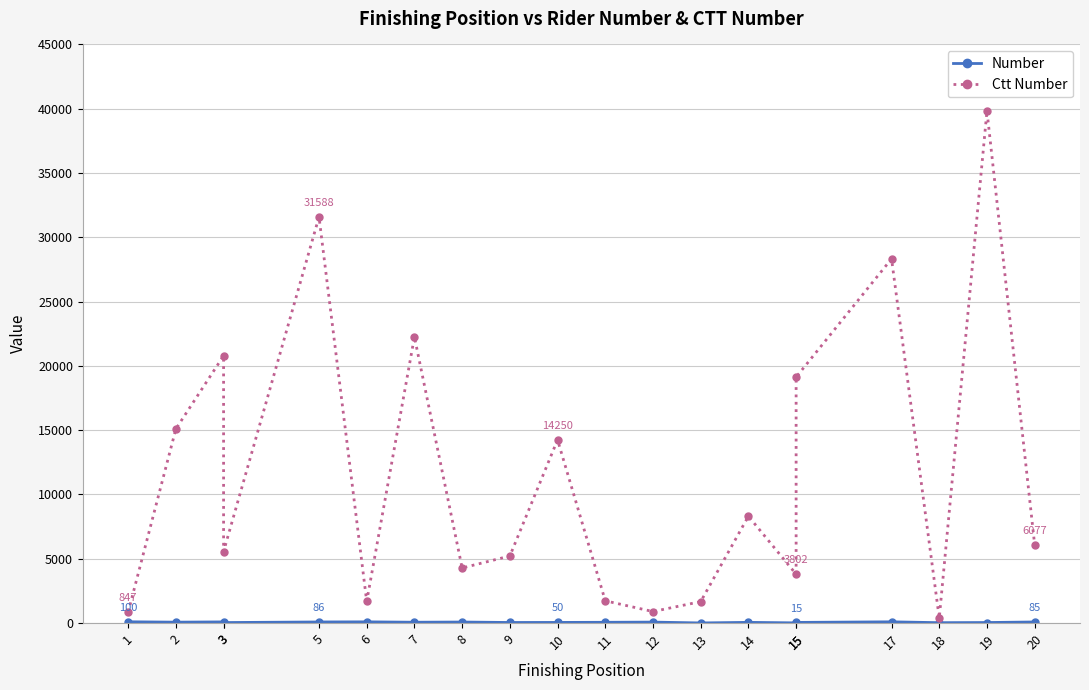

What are all the series names shown in the legend?

Number, Ctt Number